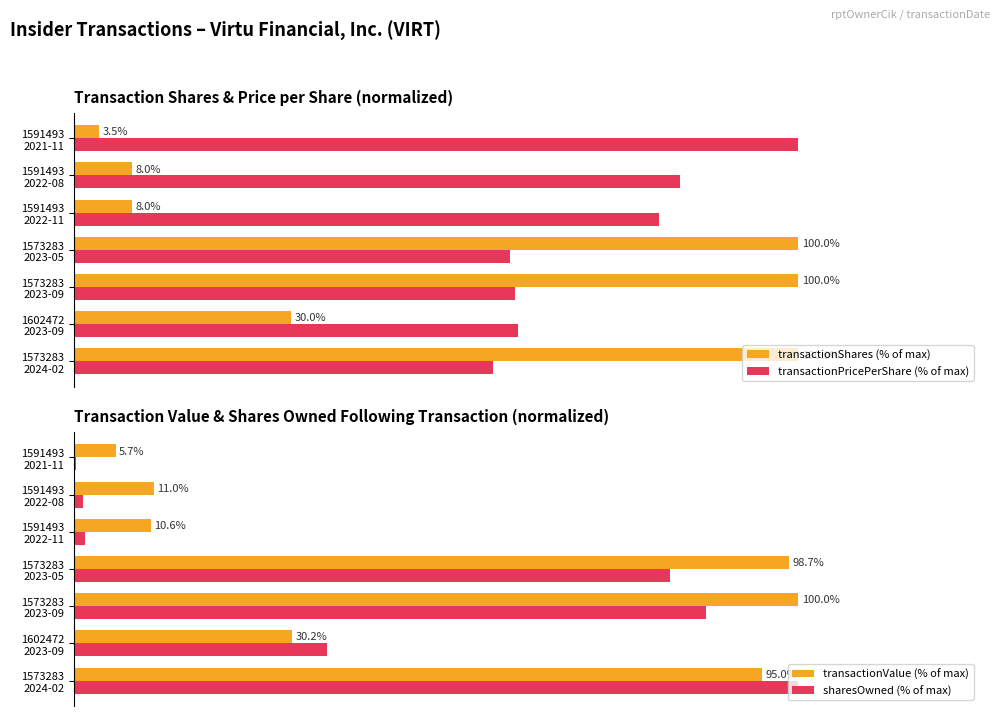

How many bars are there in total?

28